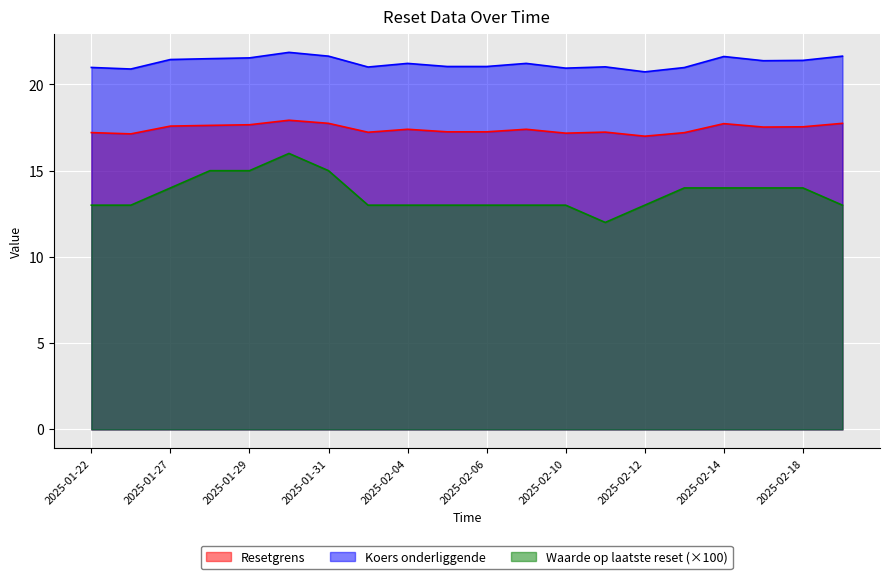

Reading left to right, list all the values displayed in this chart.

Resetgrens: 17.2	17.1	17.6	17.6	17.7	17.9	17.7	17.2	17.4	17.3	17.3	17.4	17.2	17.2	17.0	17.2	17.7	17.5	17.5	17.7
Koers onderliggende: 21.0	20.9	21.4	21.5	21.5	21.9	21.6	21.0	21.2	21.0	21.0	21.2	20.9	21.0	20.7	21.0	21.6	21.4	21.4	21.6
Waarde op laatste reset: 13.0	13.0	14.0	15.0	15.0	16.0	15.0	13.0	13.0	13.0	13.0	13.0	13.0	12.0	13.0	14.0	14.0	14.0	14.0	13.0